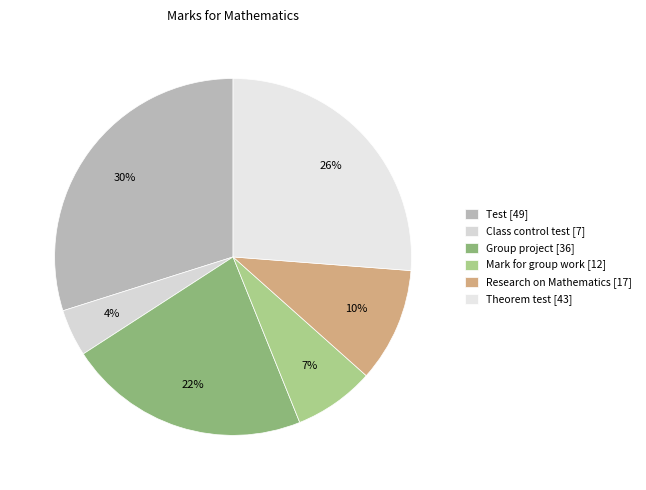

Does any single category account for the majority?

No